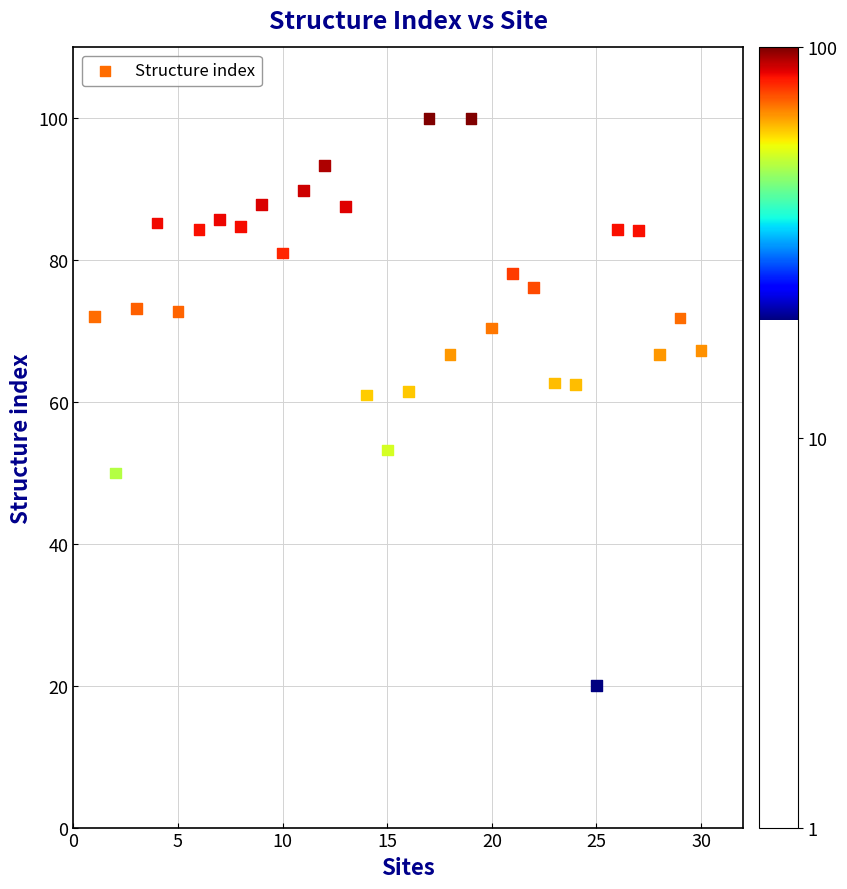

What is the range of Y values (max minus min)?

80.0